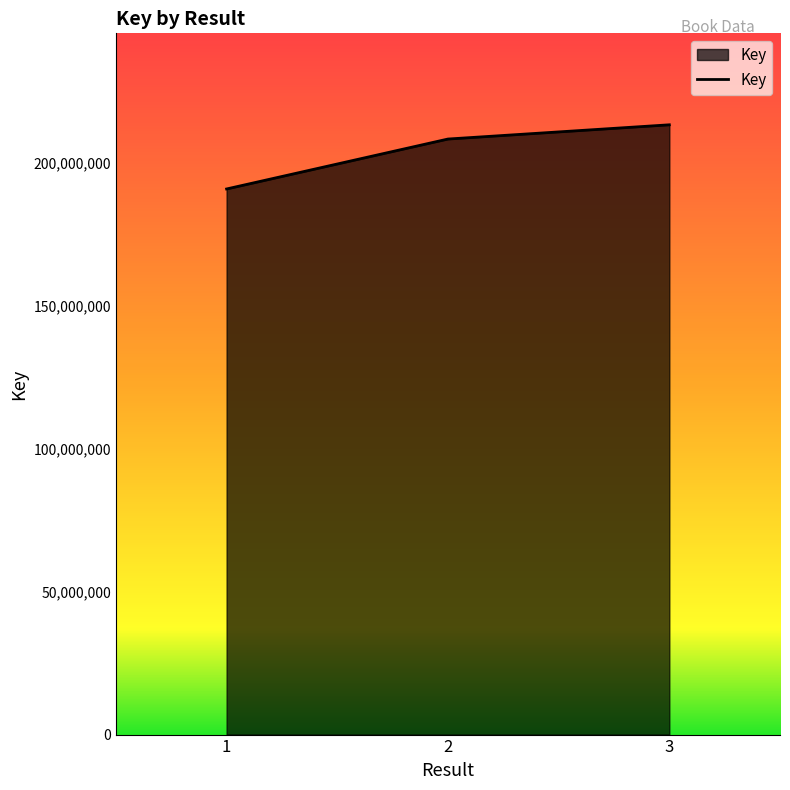

Rank the categories by value from highest to lowest.

3, 2, 1